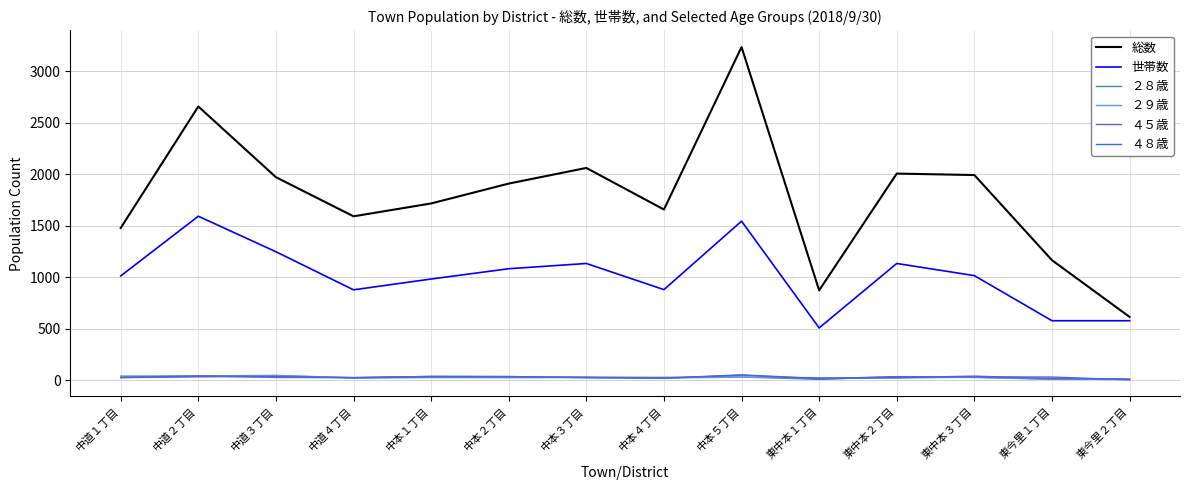

Which series has the largest range (max minus min)?

総数